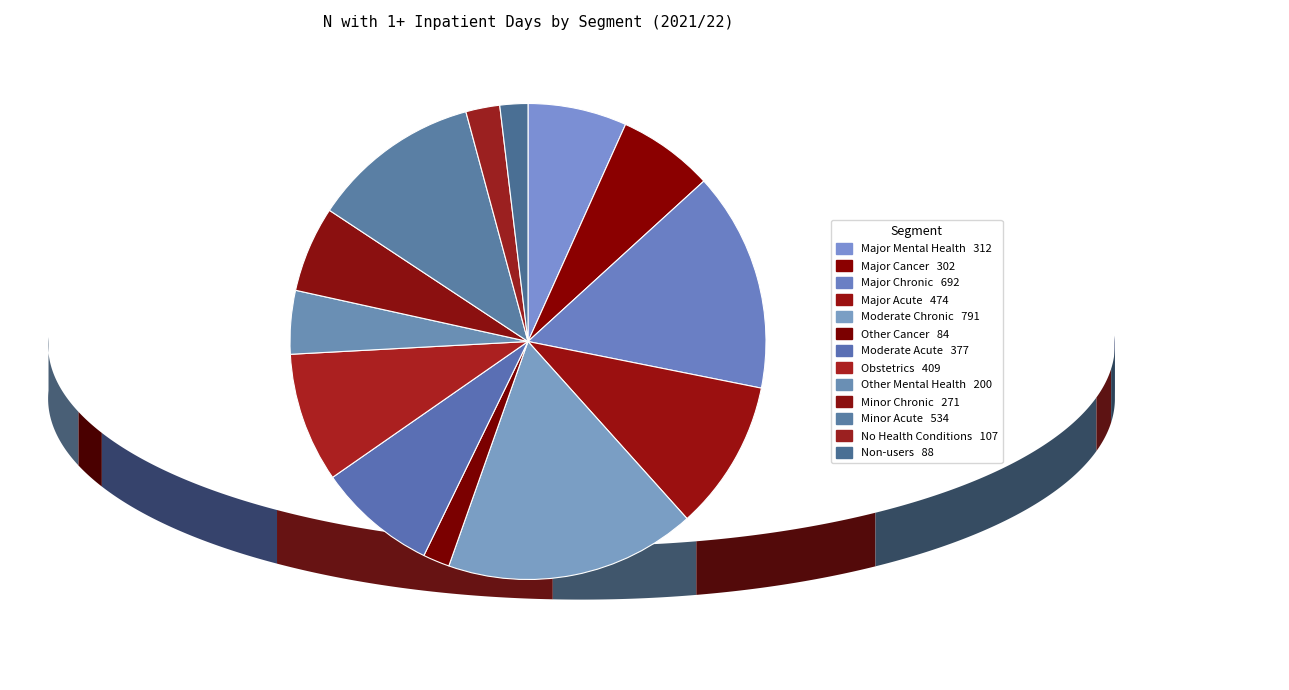

Is there any slice that represents more than half of the pie?

No